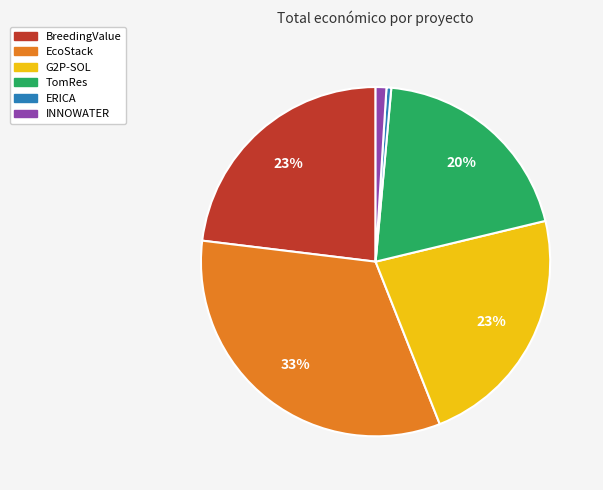

Which slice is the smallest?

ERICA